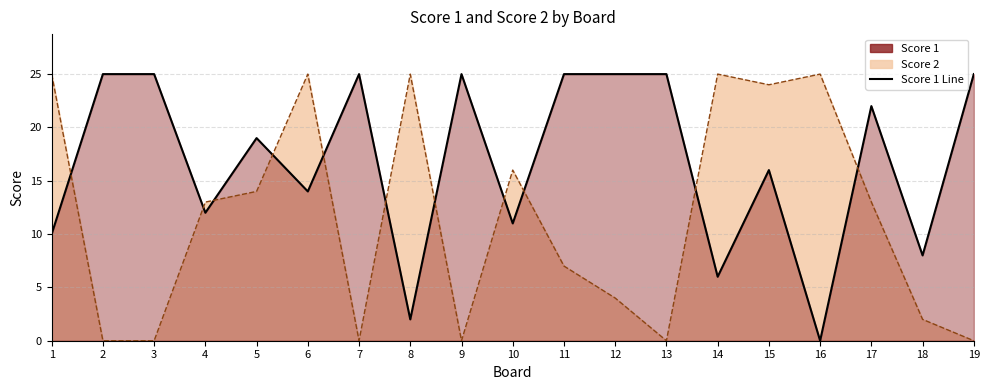

Reading left to right, extract all data points from this chart.

Score 1: 10	25	25	12	19	14	25	2	25	11	25	25	25	6	16	0	22	8	25
Score 2: 25	0	0	13	14	25	0	25	0	16	7	4	0	25	24	25	13	2	0